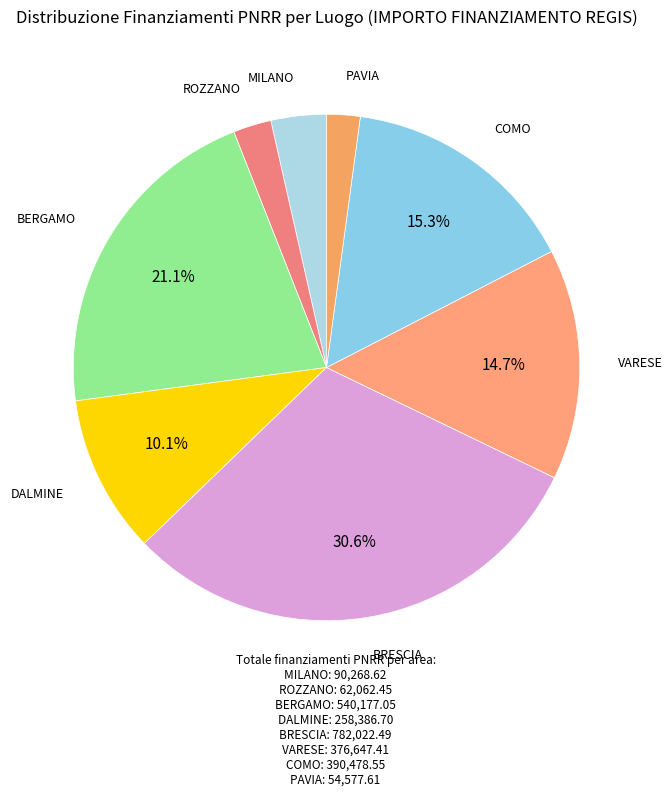

How many segments does this pie chart have?

8